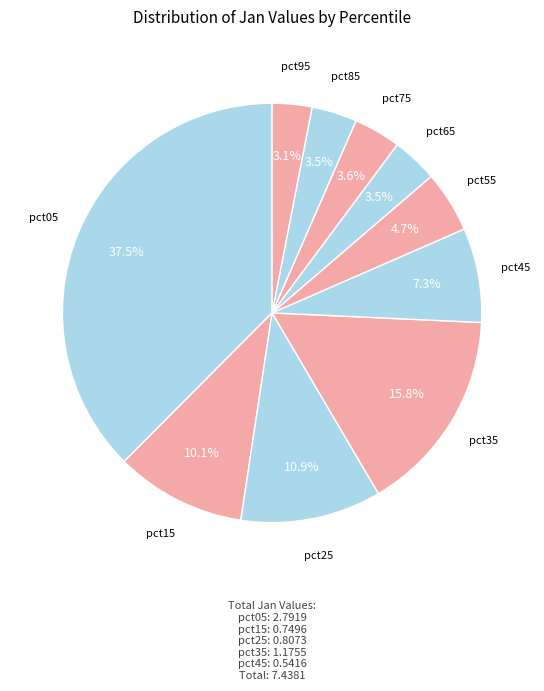

How many segments does this pie chart have?

10